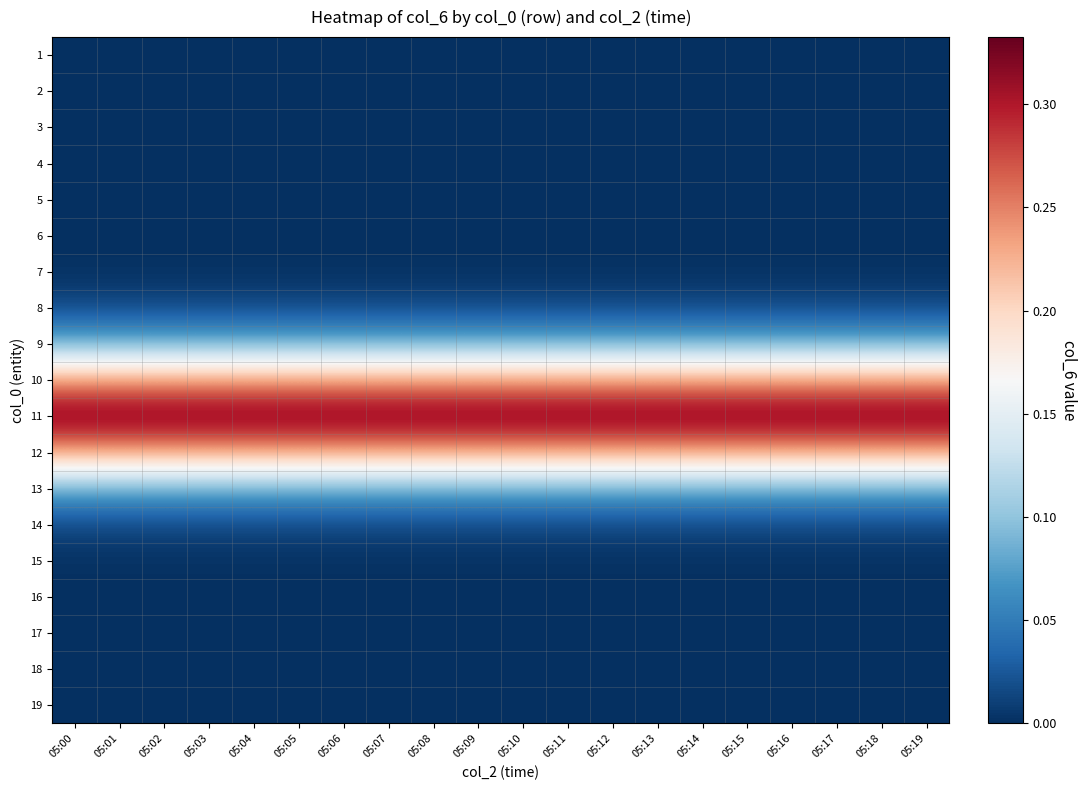

At how many categories does at least one series exceed 0?

20